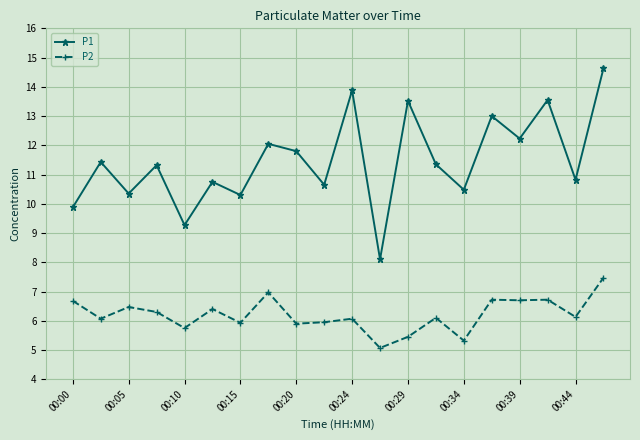

What is the value of the P1 point at the 19th from the left?

10.8